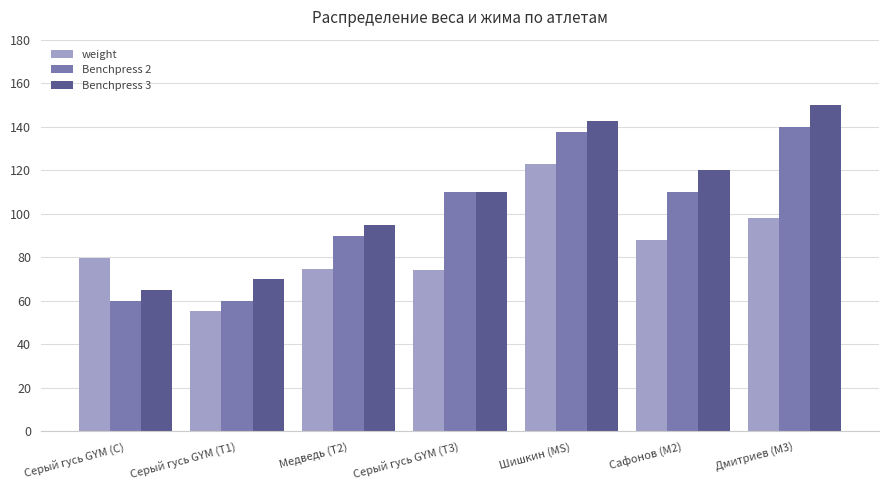

At which label is weight closest to 89?

Сафонов (M2)